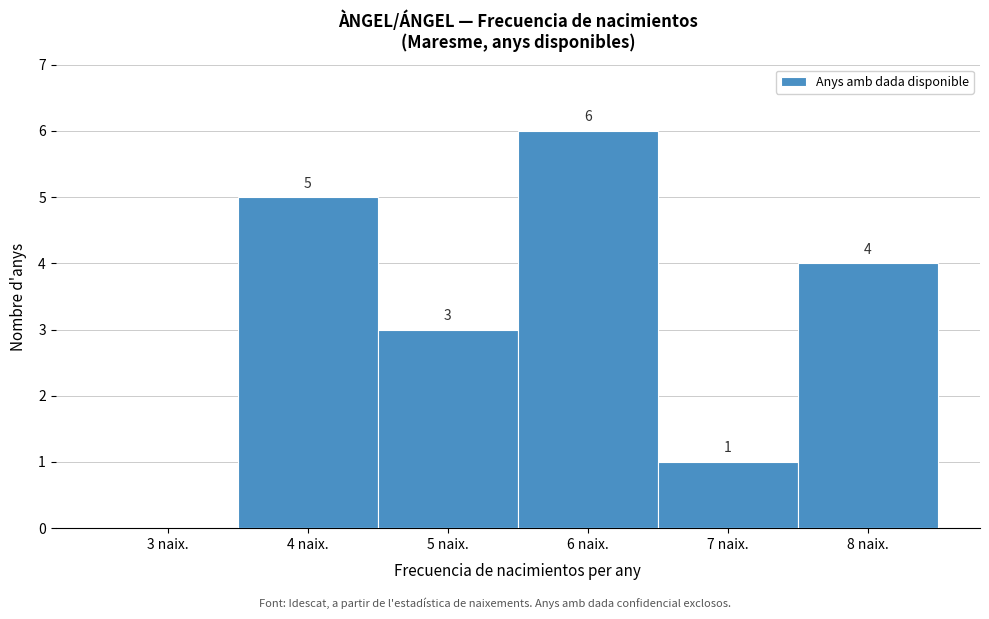

Reading left to right, transcribe all the data shown in this chart.

3 naix.=0	4 naix.=5	5 naix.=3	6 naix.=6	7 naix.=1	8 naix.=4